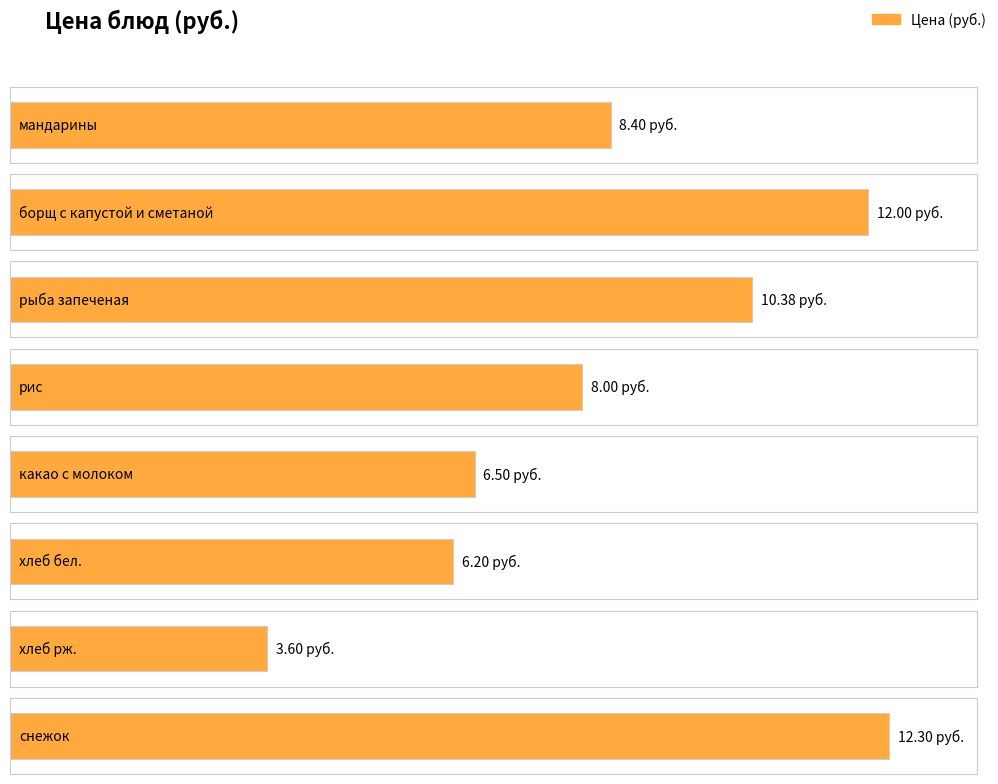

What position from the right is хлеб рж.?

2